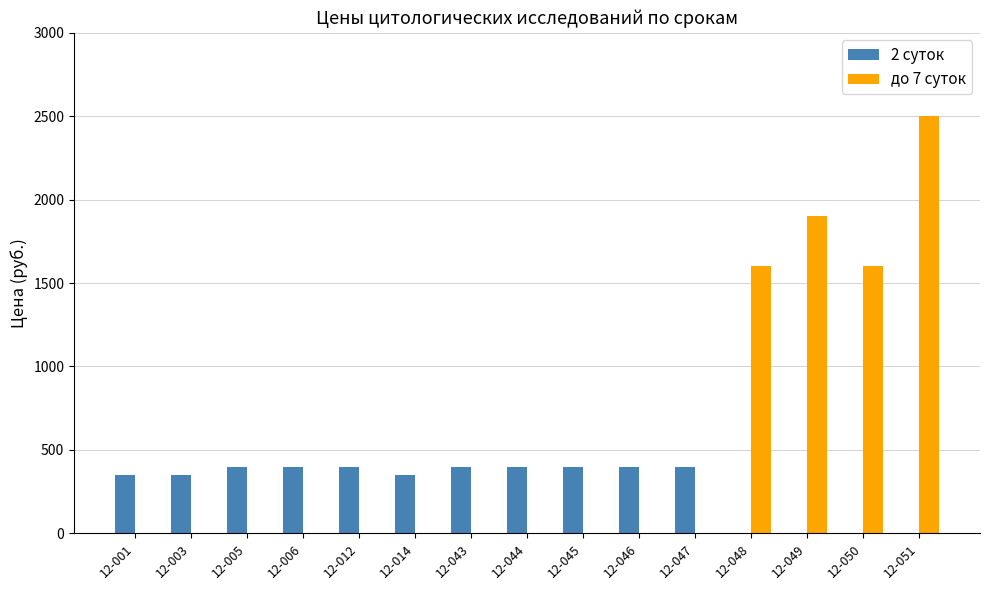

How many distinct data groups are displayed?

2